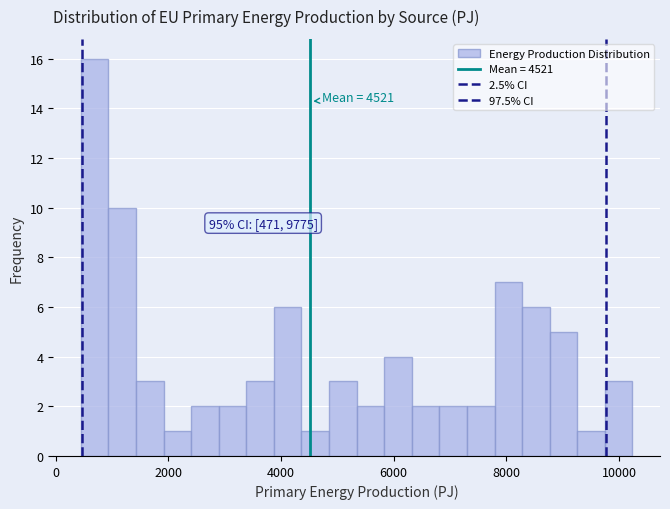

Around what value on the x-axis is the tallest bar? Give the approximate position of its centre, as read against the axis.

600